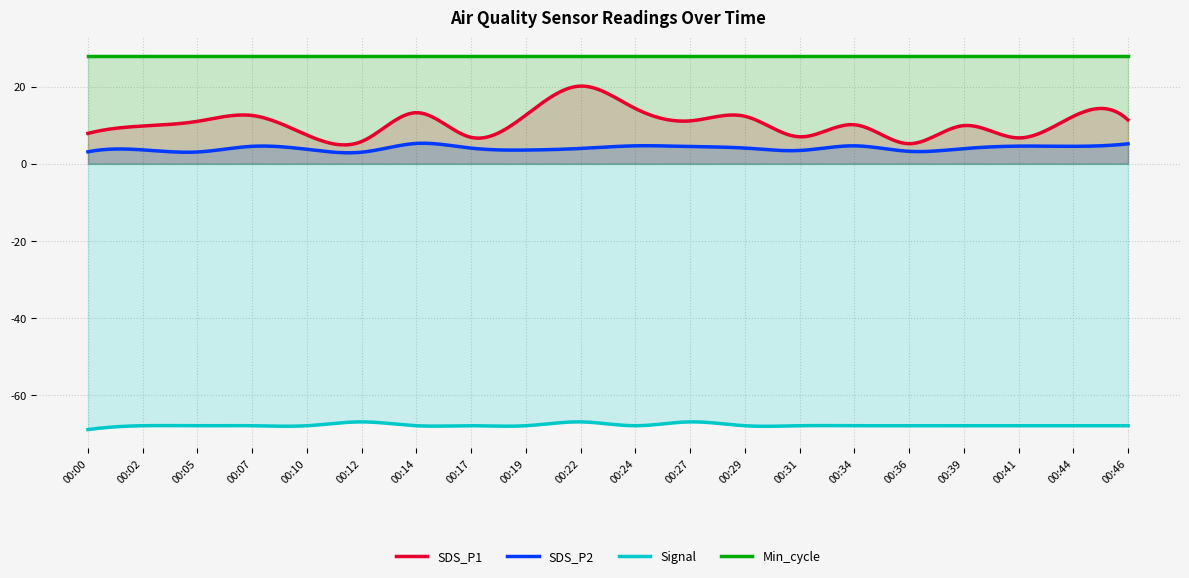

True or false: SDS_P2 and SDS_P1 cross at least once.

False